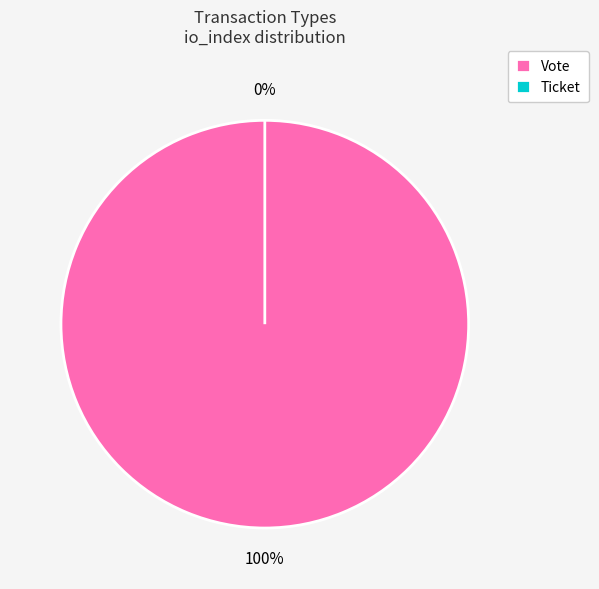

What percentage is NOT represented by Ticket?

100.0%